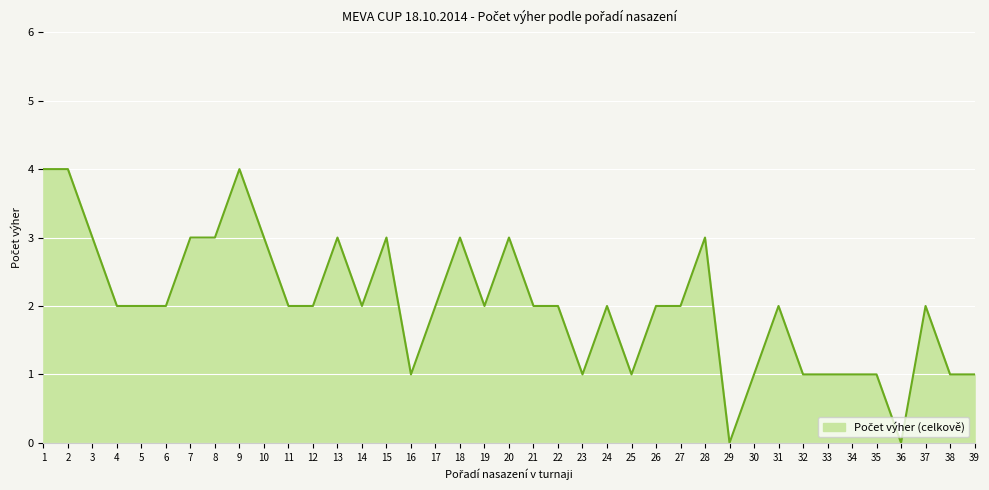

True or false: the data shows 0 at 21.

False